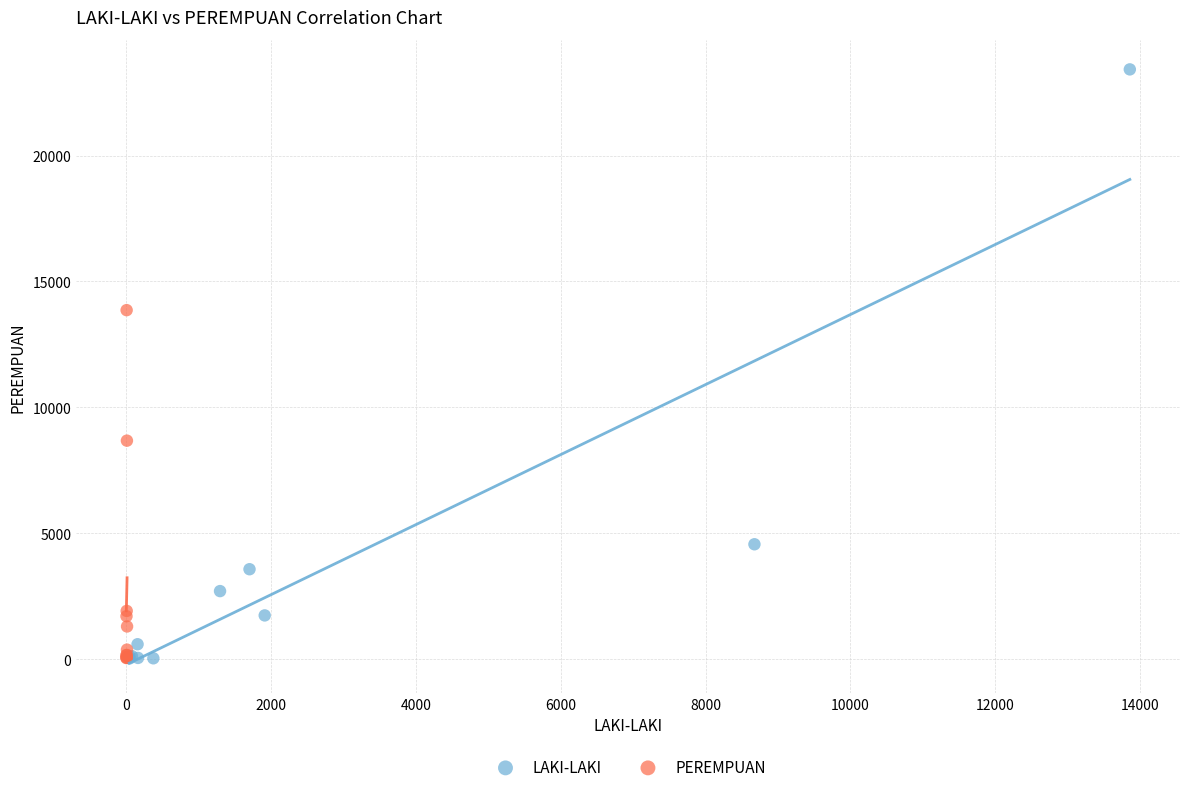

Which series has the largest Y range (max minus min)?

LAKI-LAKI